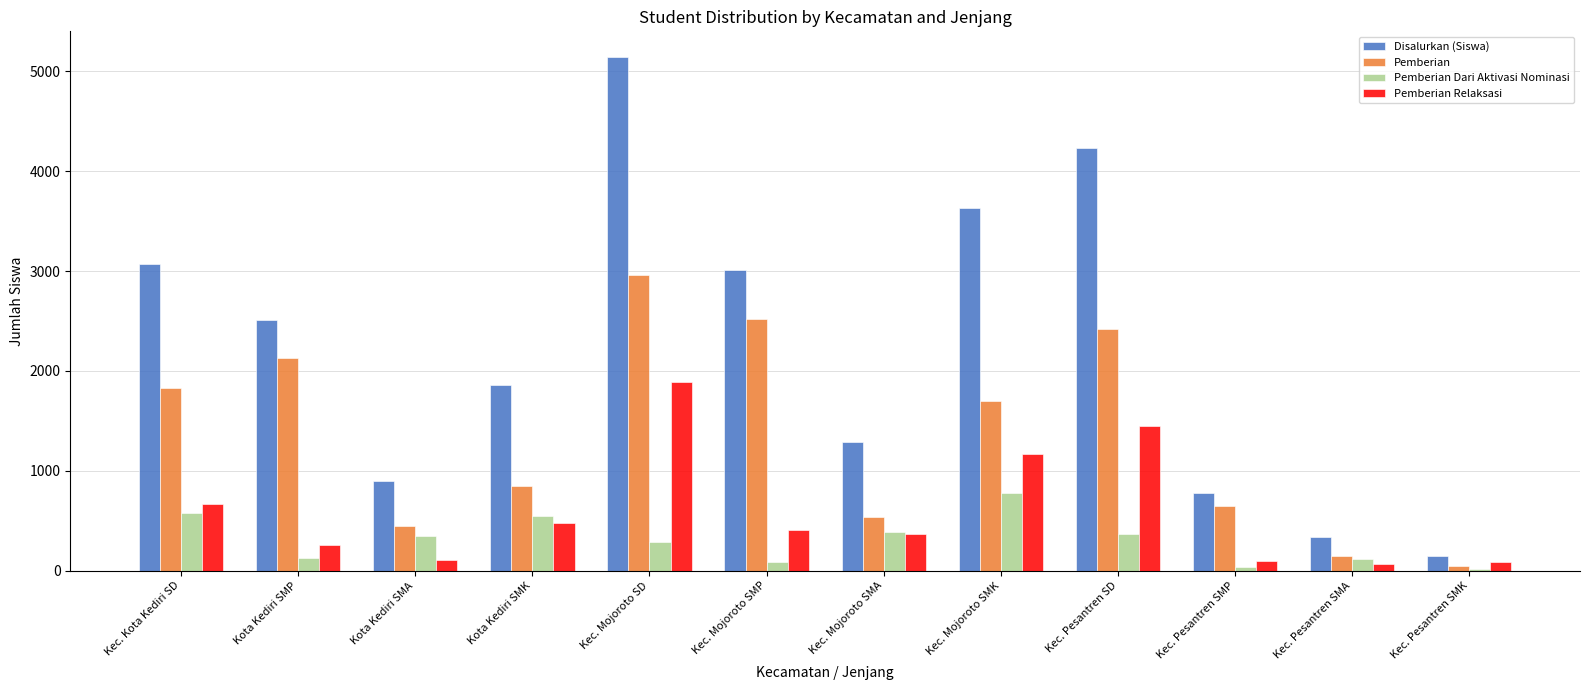

How many groups of bars are there?

12